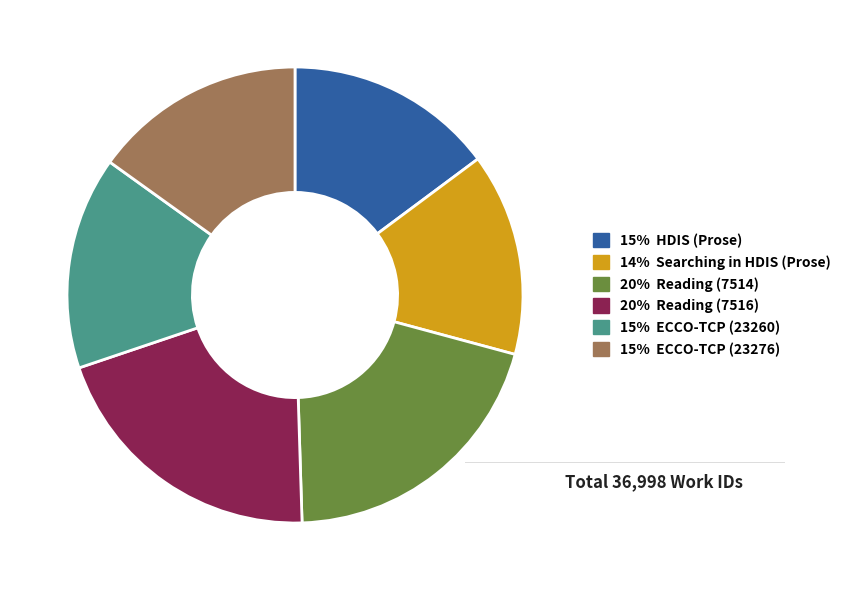

Does any single category account for the majority?

No